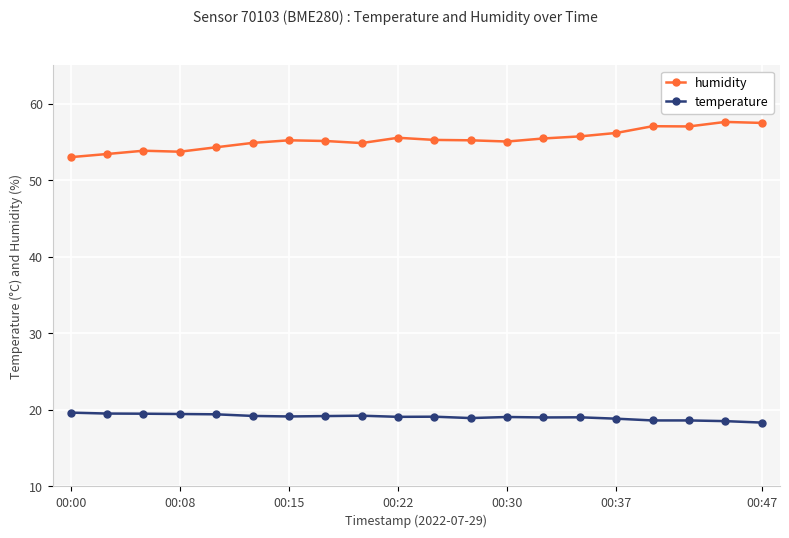

List the series in order of their peak value, lowest first.

temperature, humidity